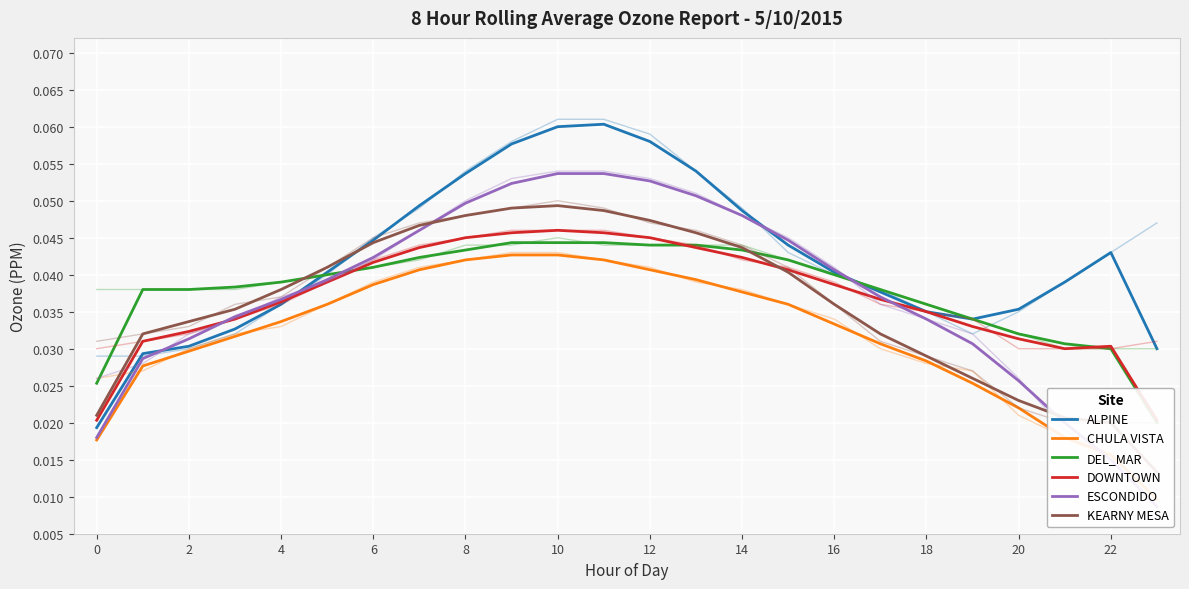

How many data points does each series have?

24